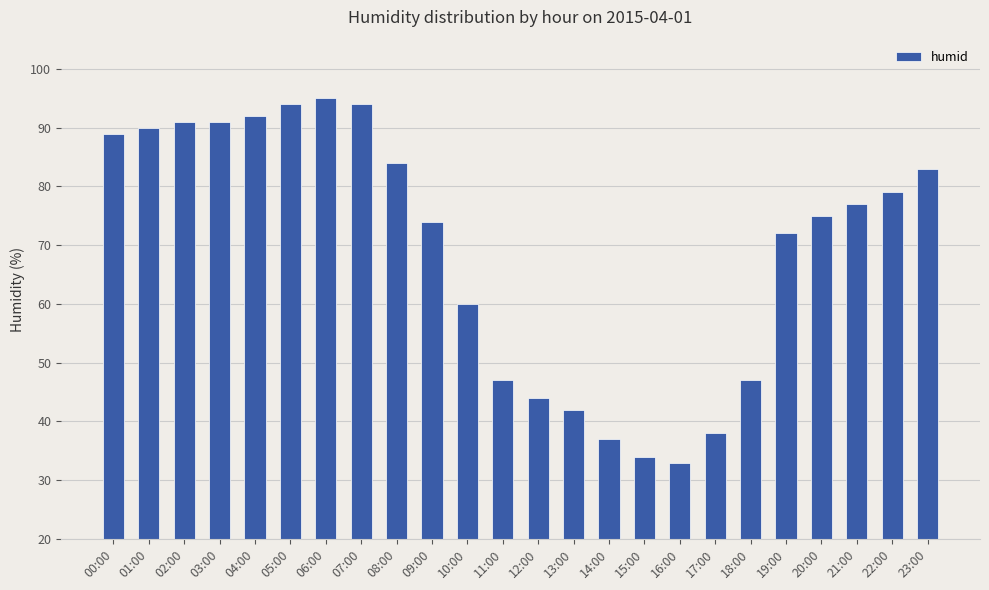

What is the label of the 11th bar from the right?

13:00